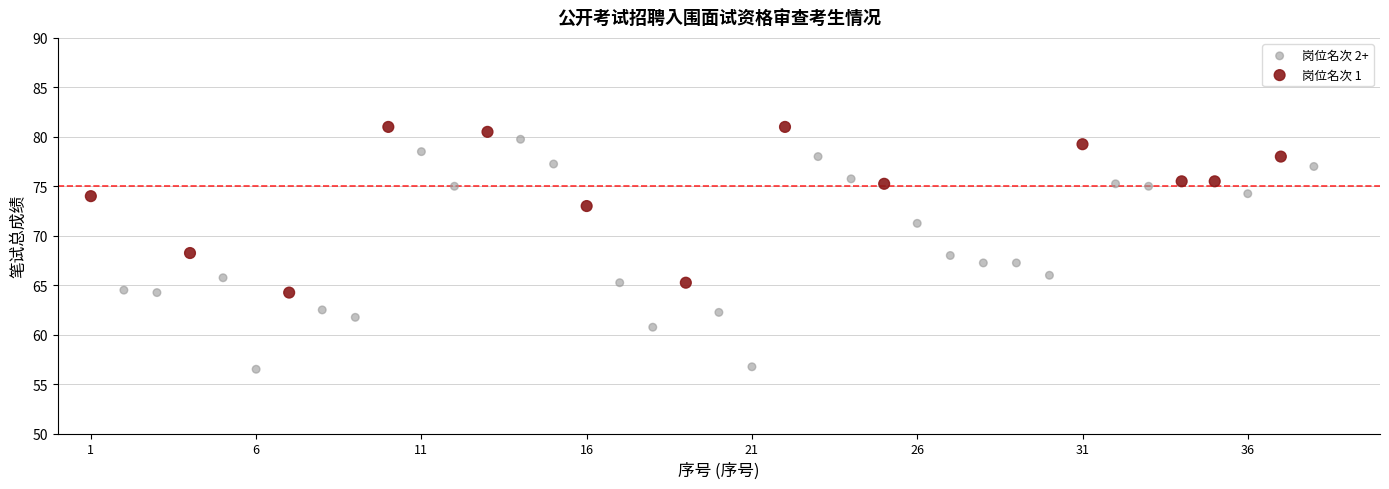

Which series contains the lowest Y value?

岗位名次 2+